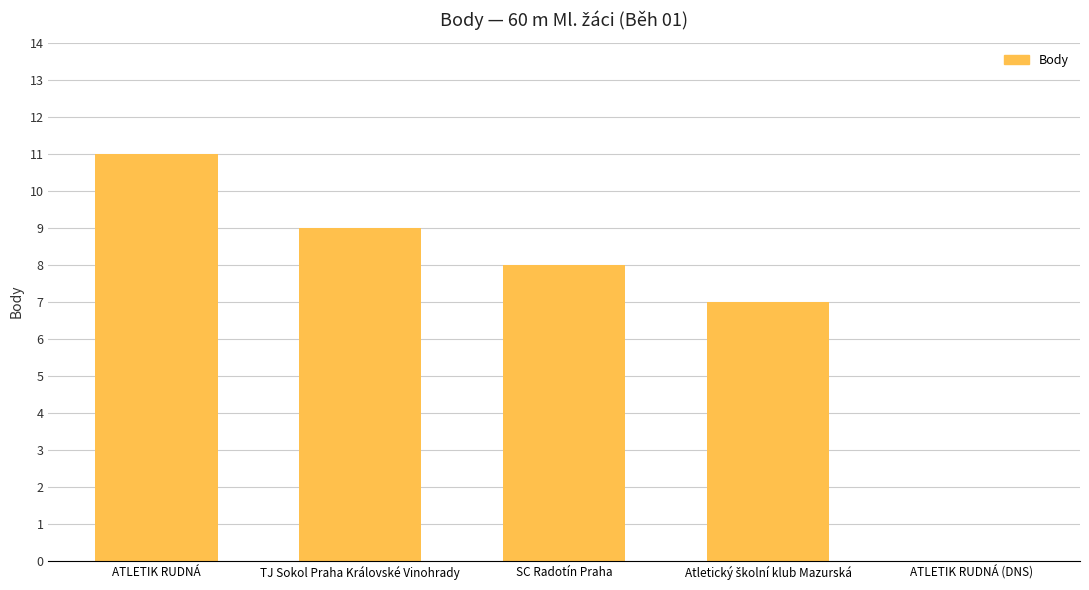

Count the number of categories in the chart.

5